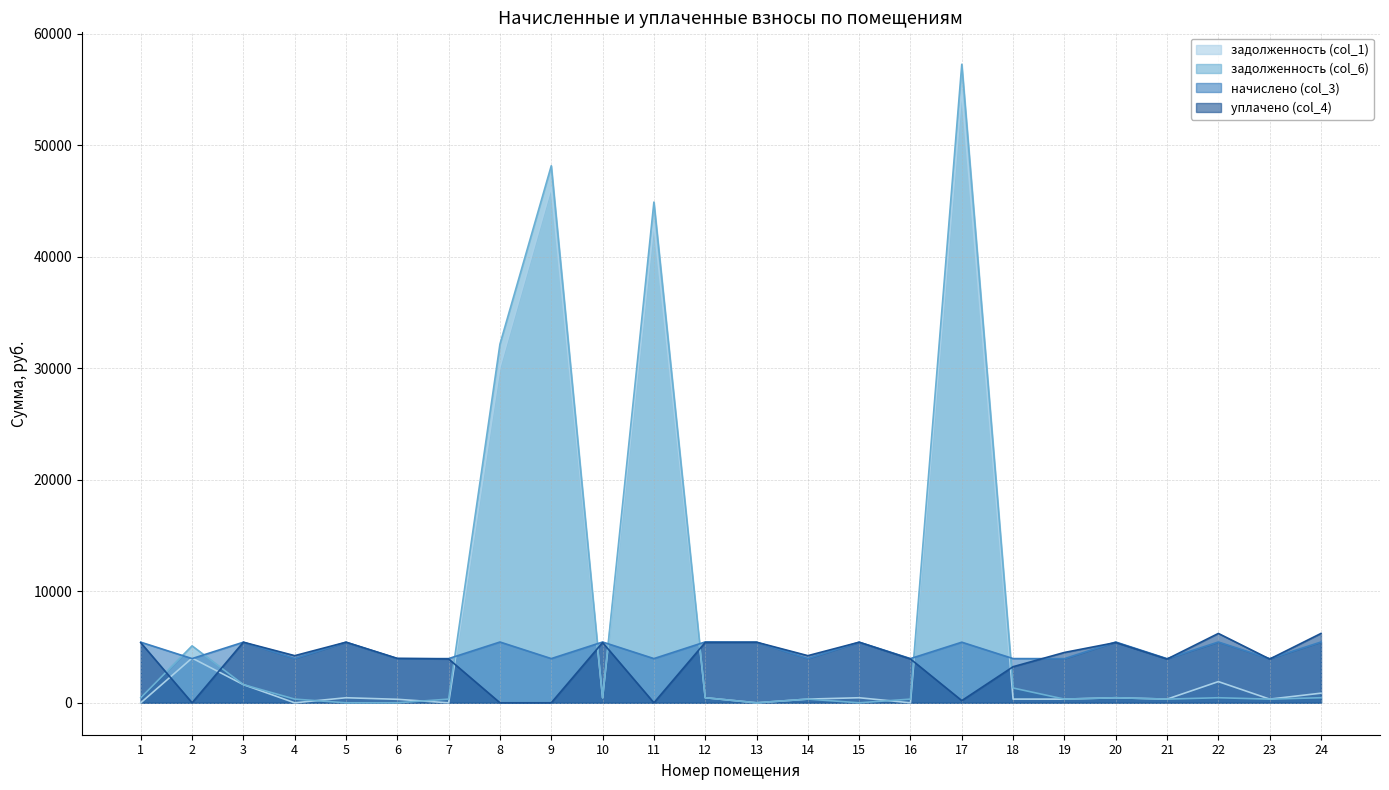

At which category does the chart reach its minimum across all series?

1